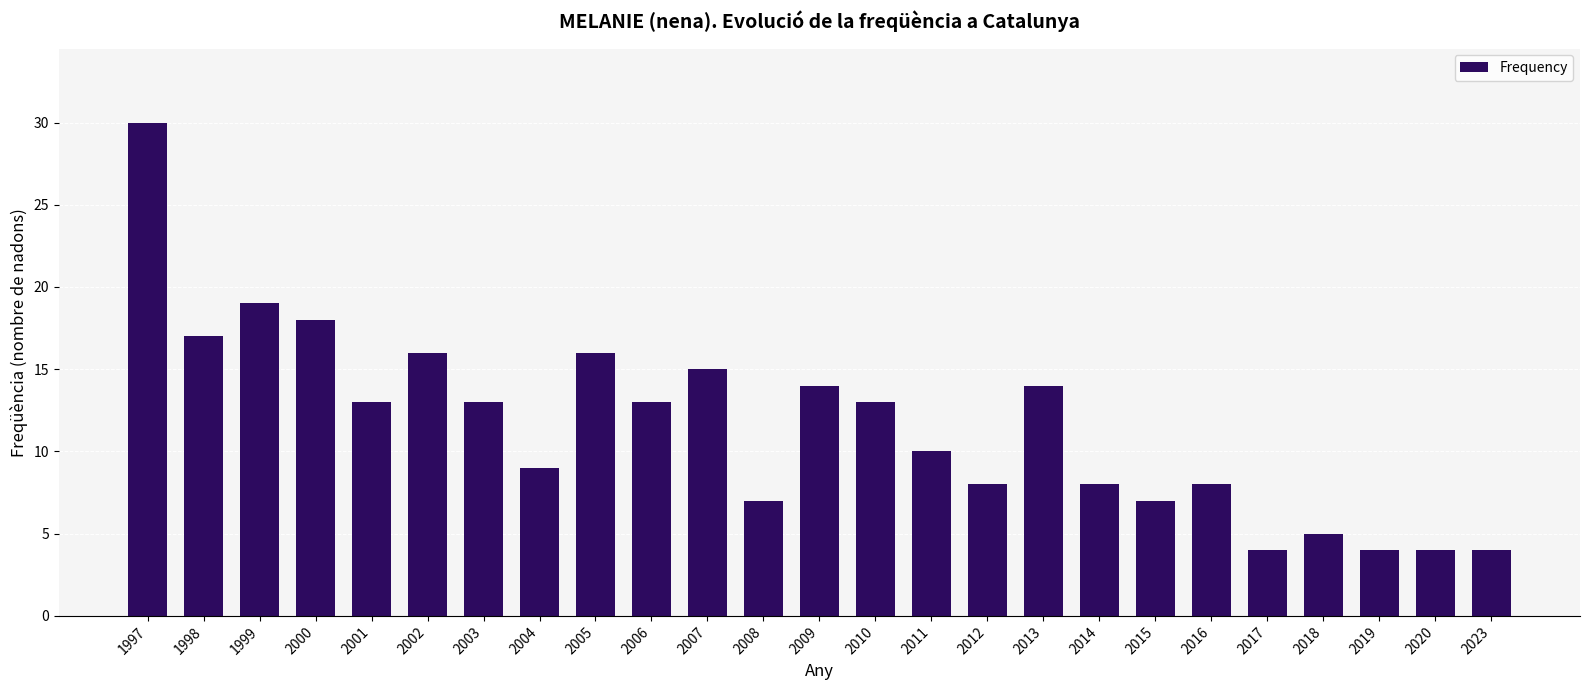

What is the change in value from 2003 to 2008?

-6